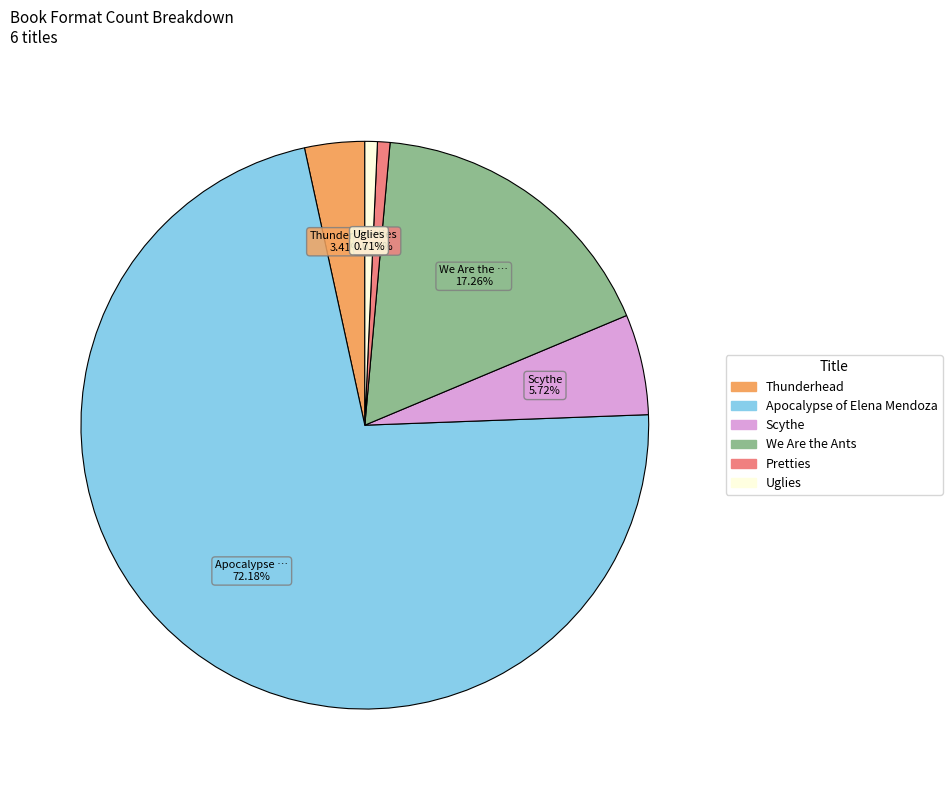

Which slice is the largest?

Apocalypse of Elena Mendoza